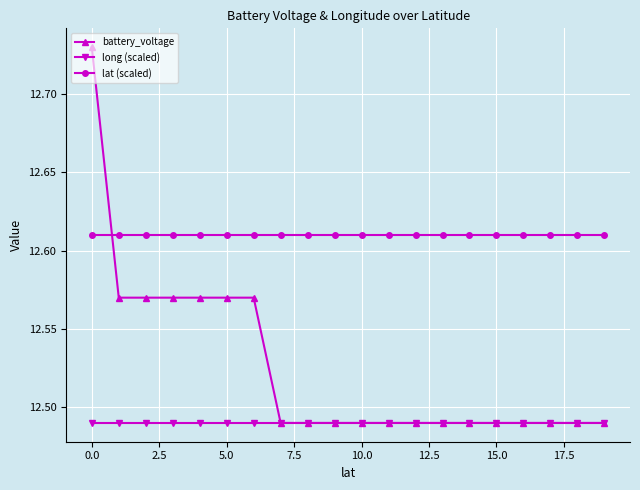

Which series ends up on top after the final intersection of lat (scaled) and battery_voltage?

lat (scaled)